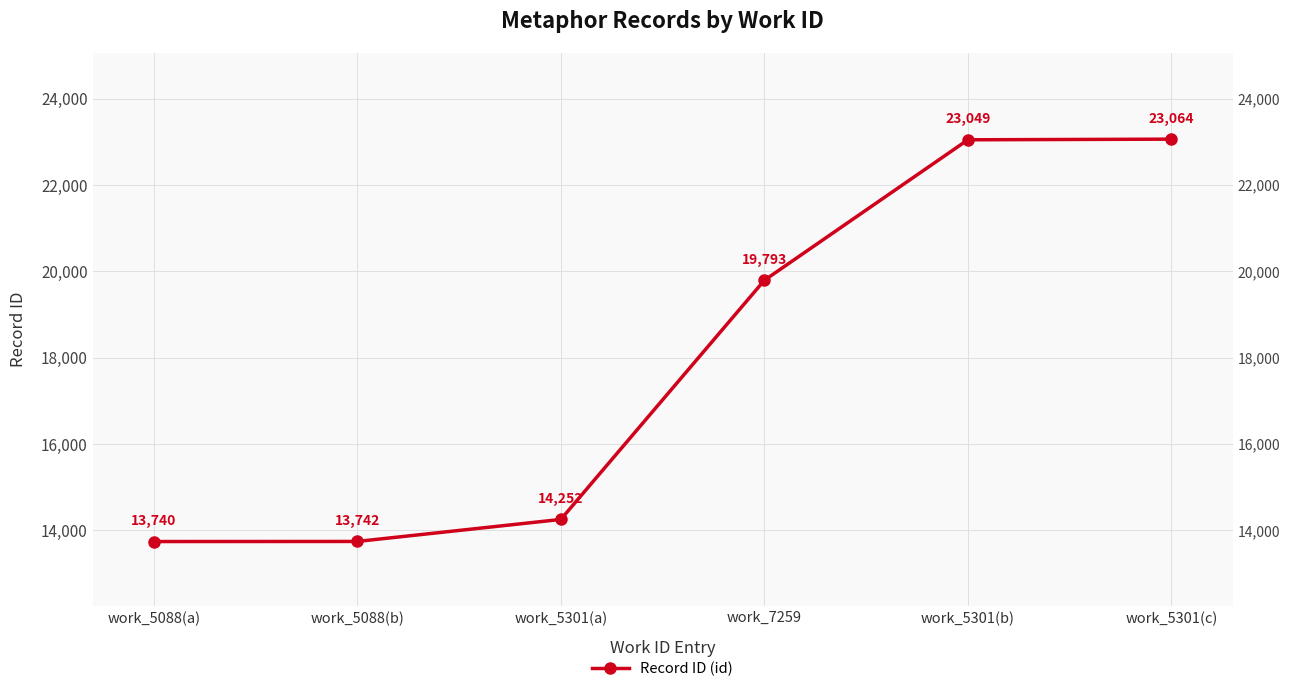

What is the value of the 3rd point from the left?

14252